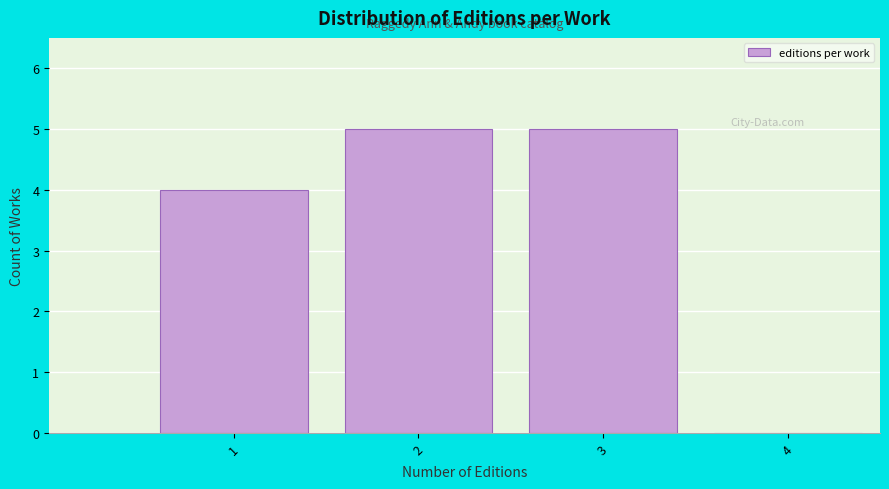

Reading left to right, transcribe this chart: for each bar, give the range it covers on the x-axis and its height. The values are not printed on the chart, so give them approximately, as read against the axis.

0.5 to 1.5: 4
1.5 to 2.5: 5
2.5 to 3.5: 5
3.5 to 4.5: 0